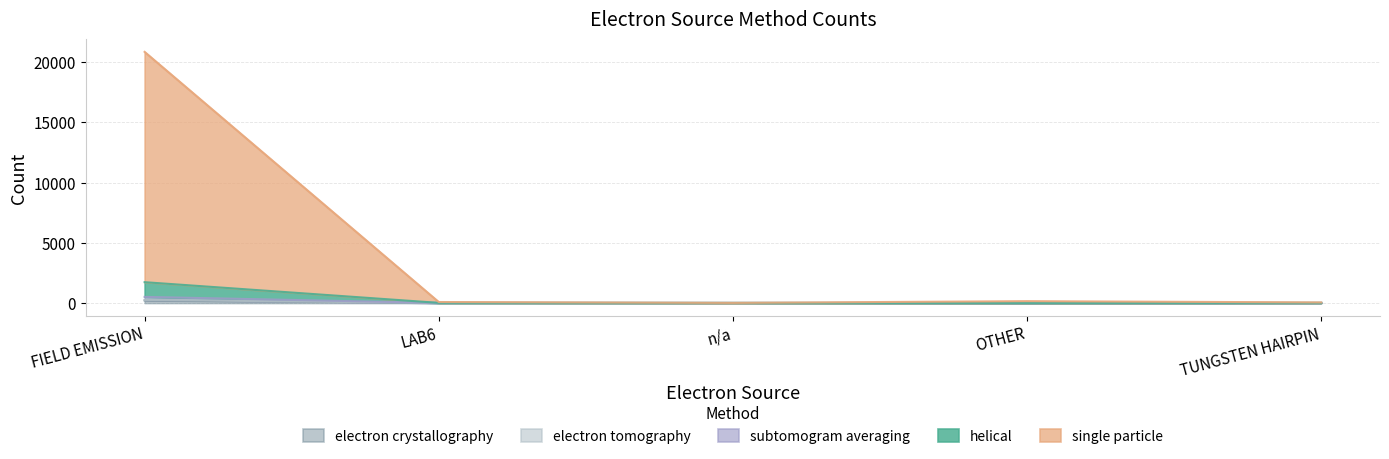

At which category does single particle reach its first local peak?

OTHER